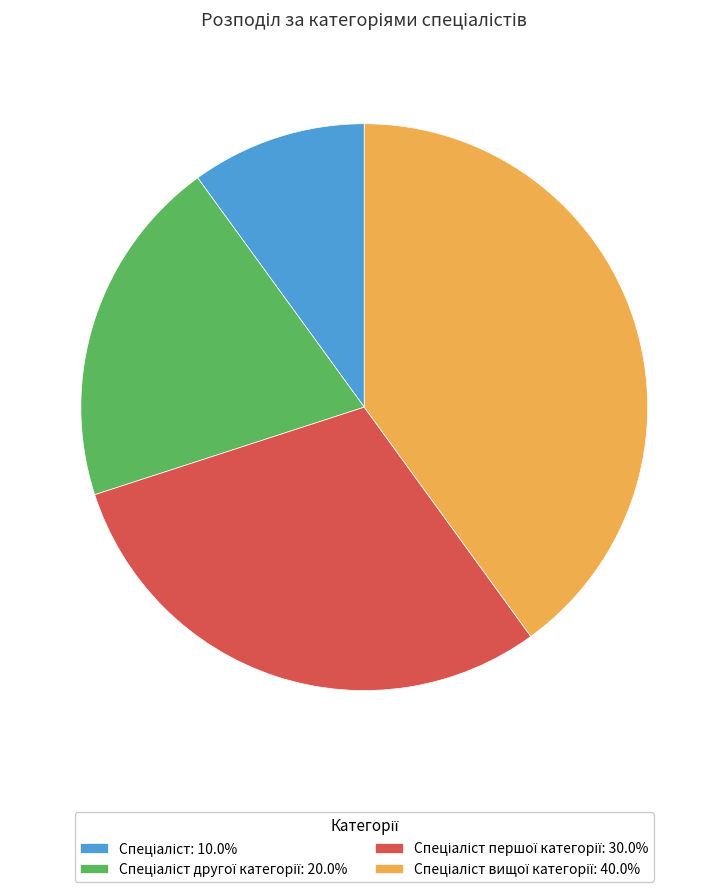

How many slices are in this pie chart?

4